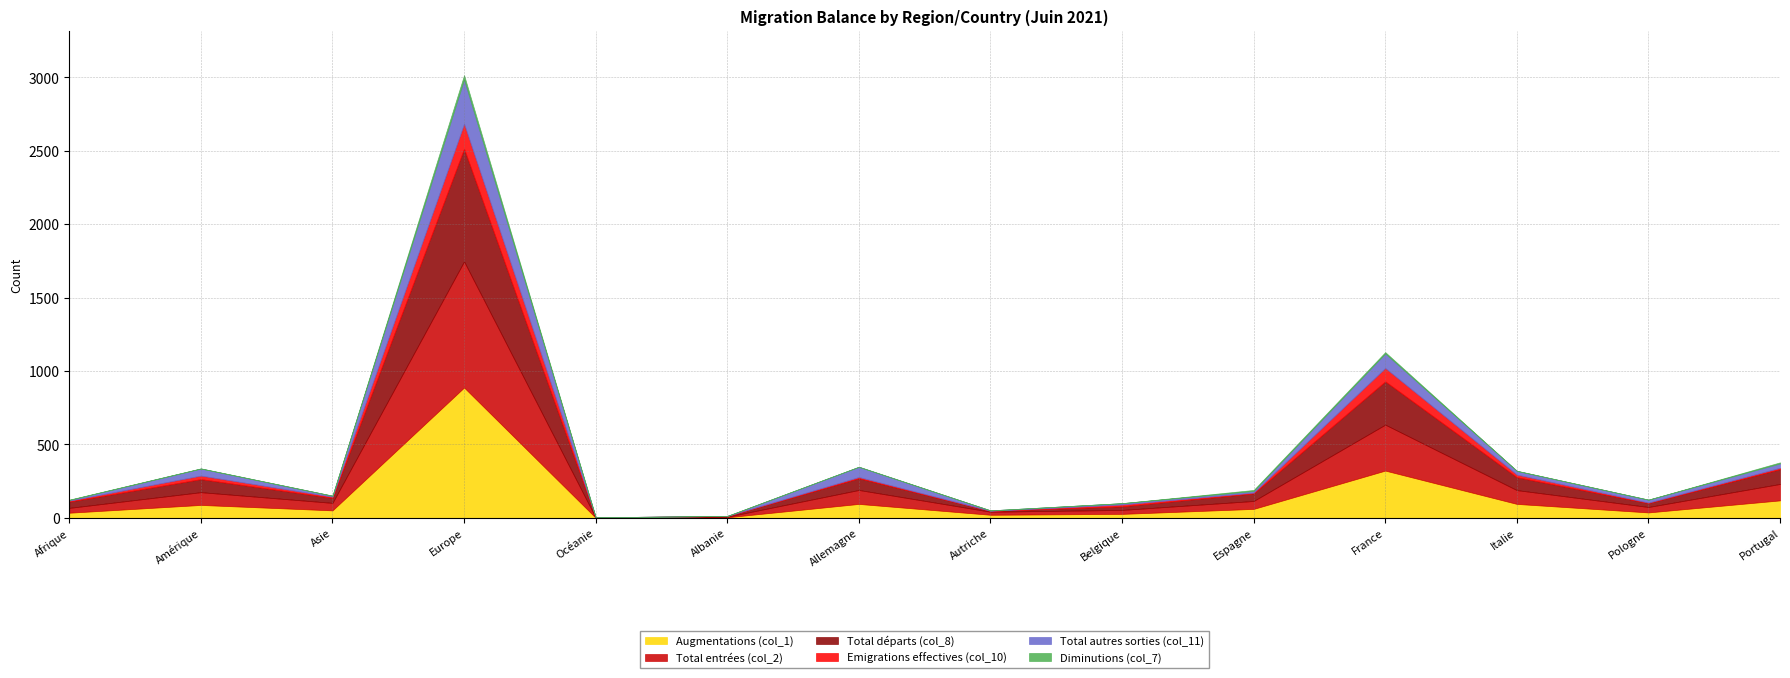

True or false: Augmentations (col_1) has a value of 146 at Italie.

False